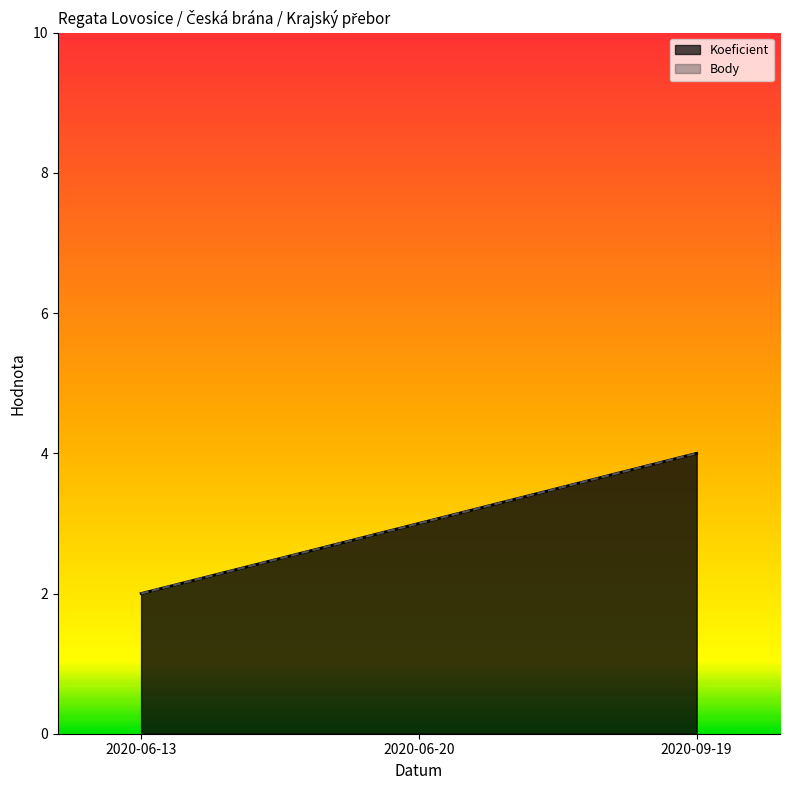

How many values in the Body series are below 3?

1